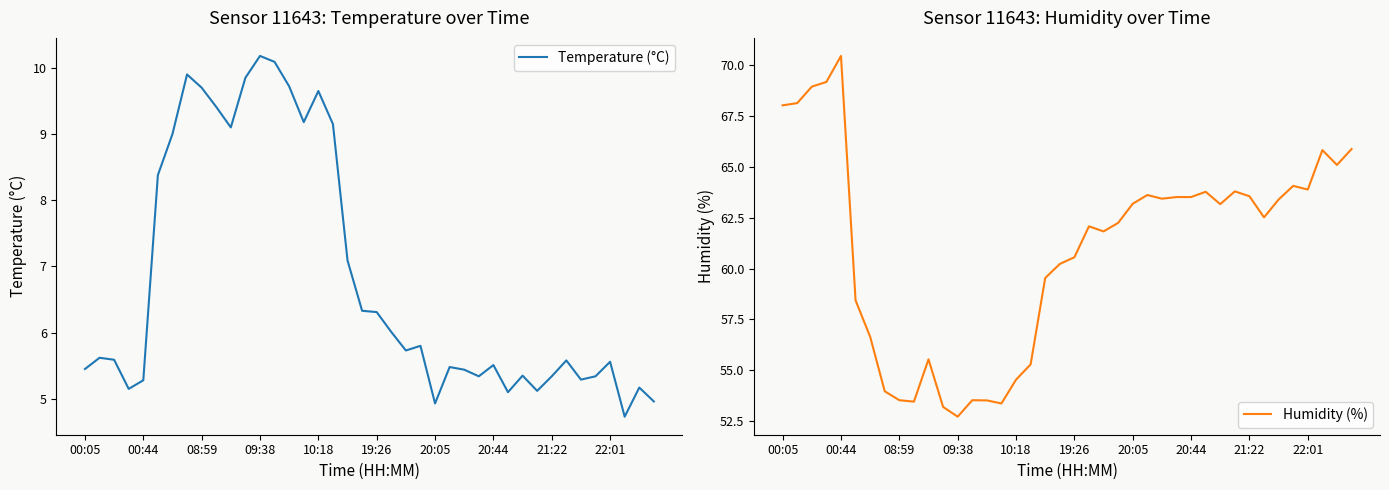

True or false: Humidity (%) has a value of 62.5 at 33.

True